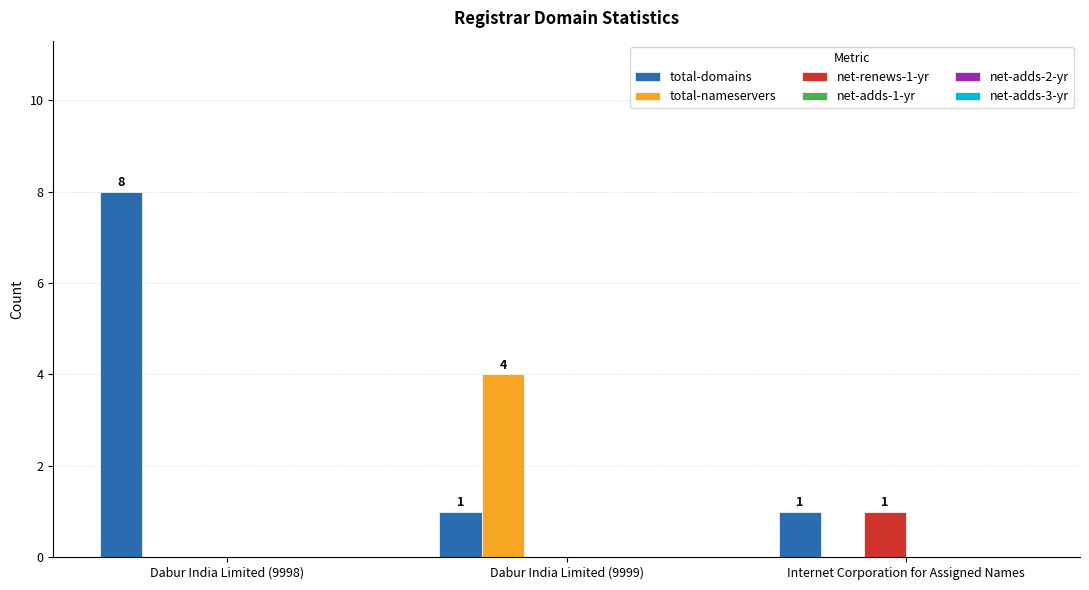

Reading left to right, extract all data points from this chart.

total-domains: Dabur India Limited (9998)=8	Dabur India Limited (9999)=1	Internet Corporation for Assigned Names=1
total-nameservers: Dabur India Limited (9998)=0	Dabur India Limited (9999)=4	Internet Corporation for Assigned Names=0
net-renews-1-yr: Dabur India Limited (9998)=0	Dabur India Limited (9999)=0	Internet Corporation for Assigned Names=1